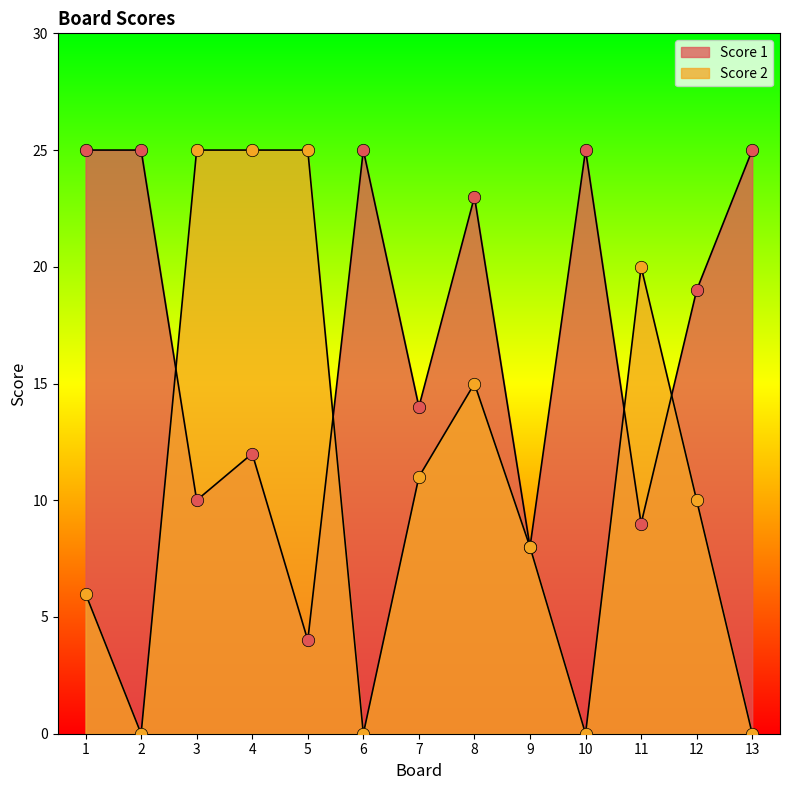

Which series contains the lowest Y value?

Score 2